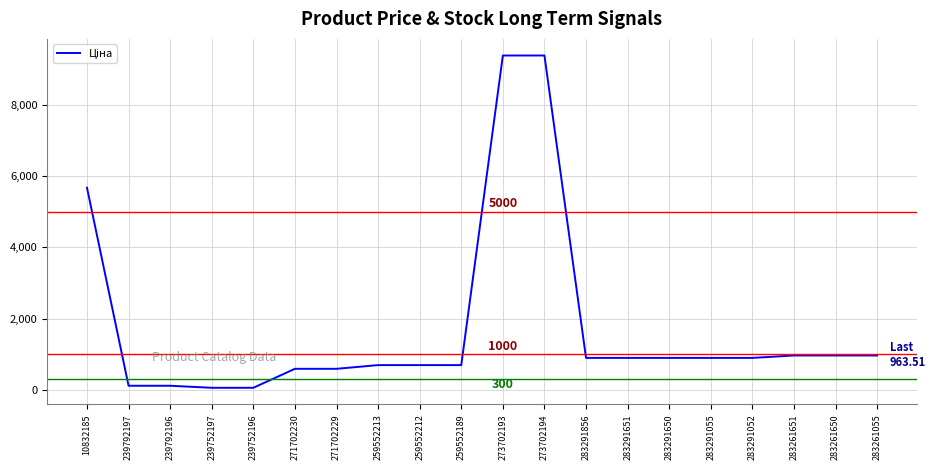

What is the change in value from 271702229 to 283291856?

+306.0